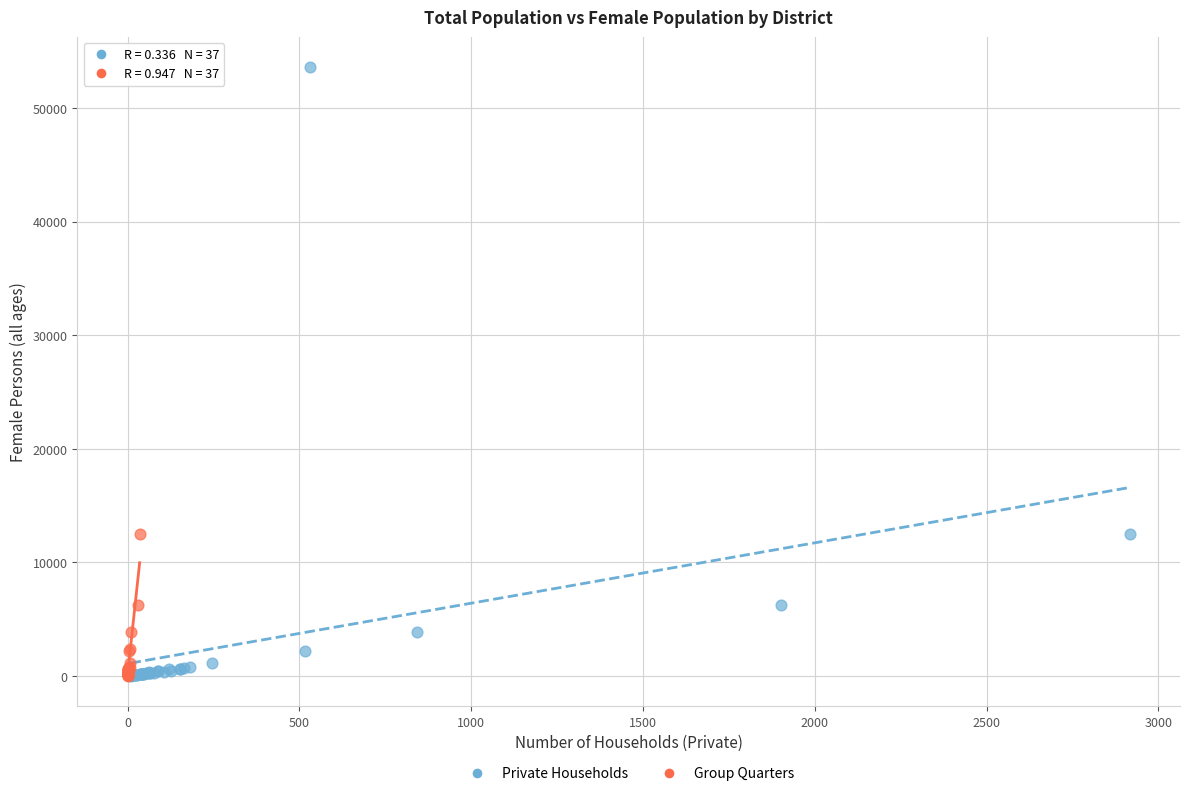

Which series contains the highest Y value?

Private Households